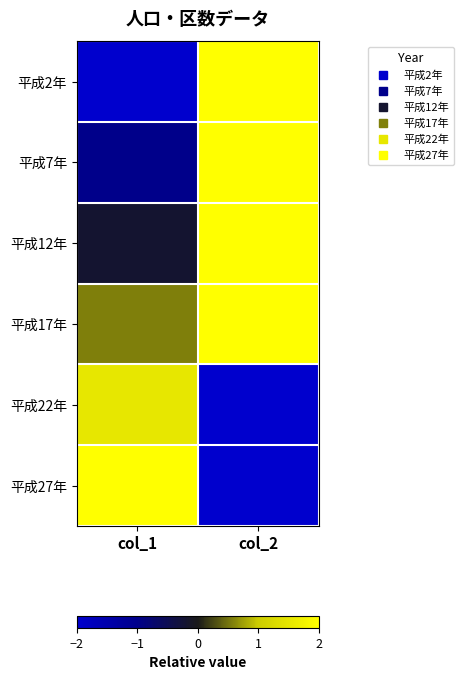

What is the total value across all series at col_1?

0.9